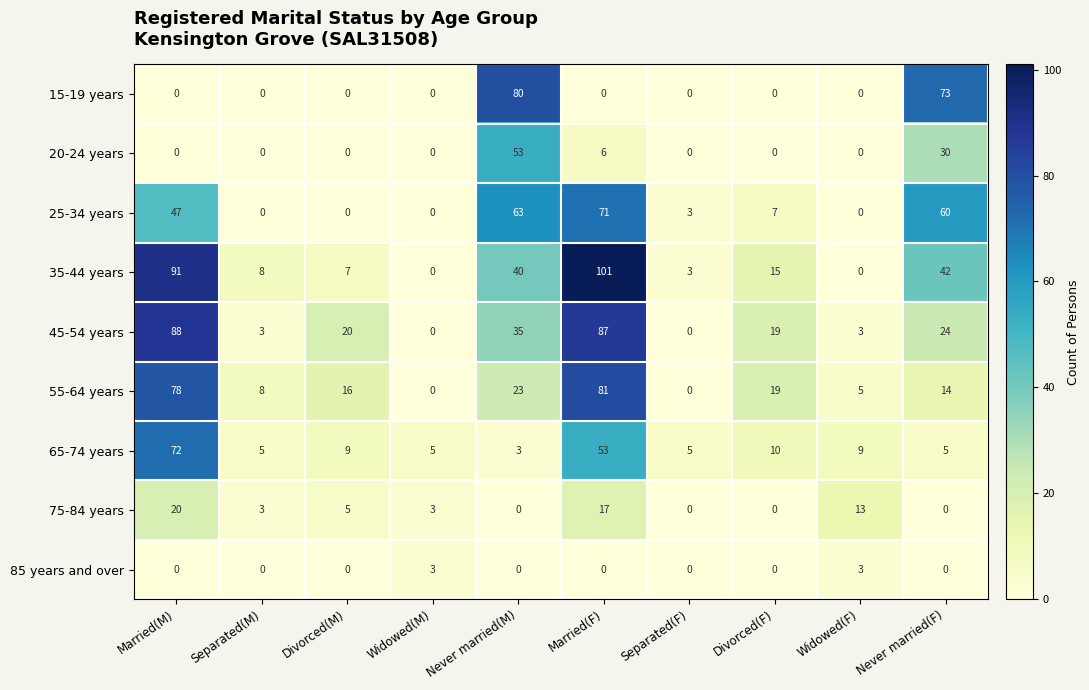

The 25-34 years series shows 60 at Never married(F). True or false?

True